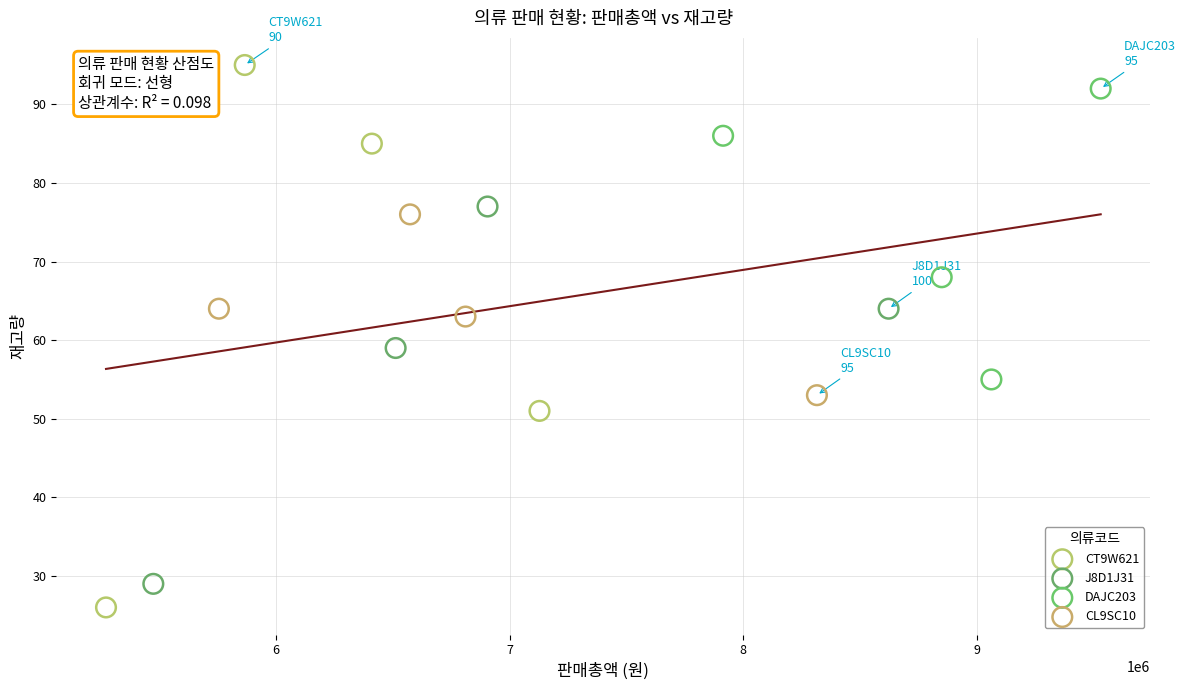

Which series has the largest Y range (max minus min)?

CT9W621